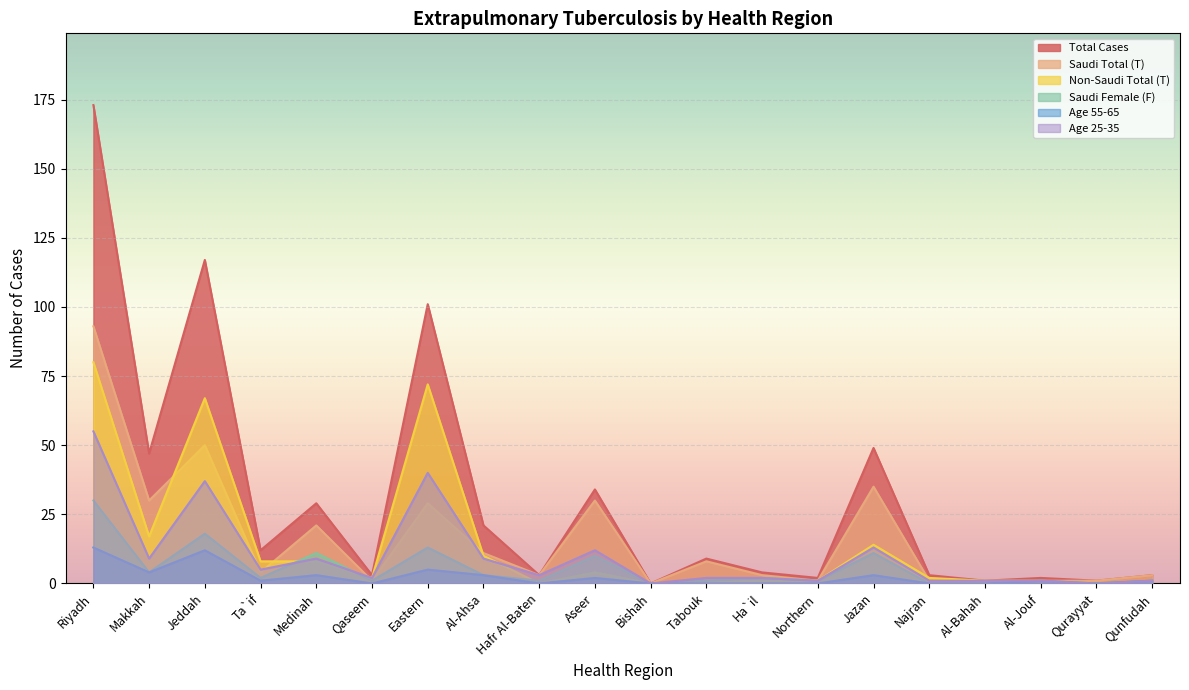

True or false: Age 25-35 and Age 55-65 cross at least once.

False